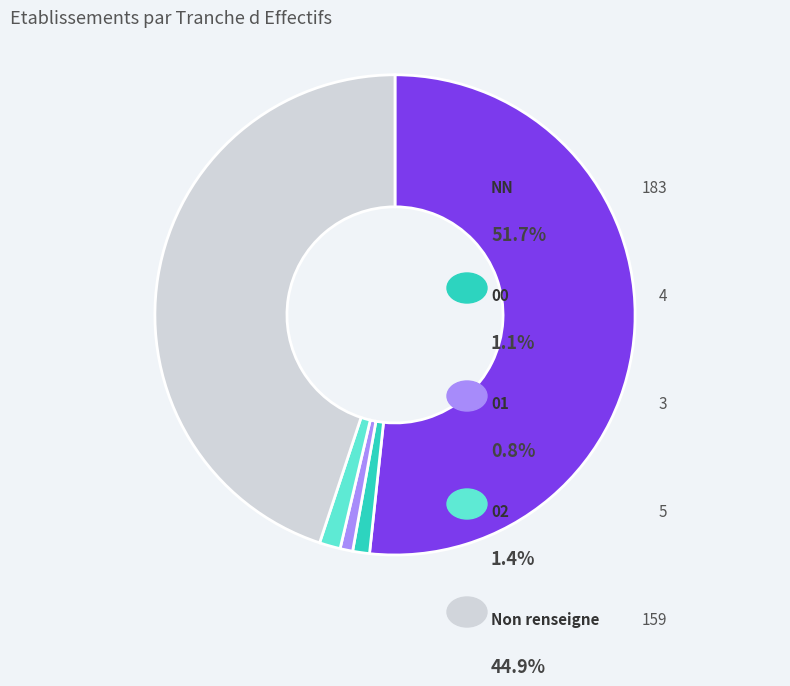

Is there any slice that represents more than half of the pie?

Yes